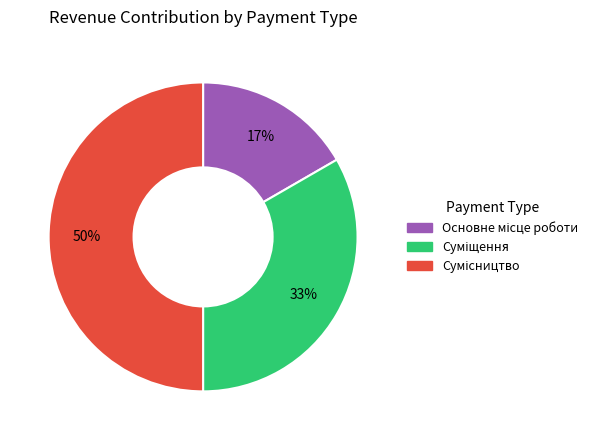

To the nearest percent, what is the difference between the largest and smallest slice percentages?

33%